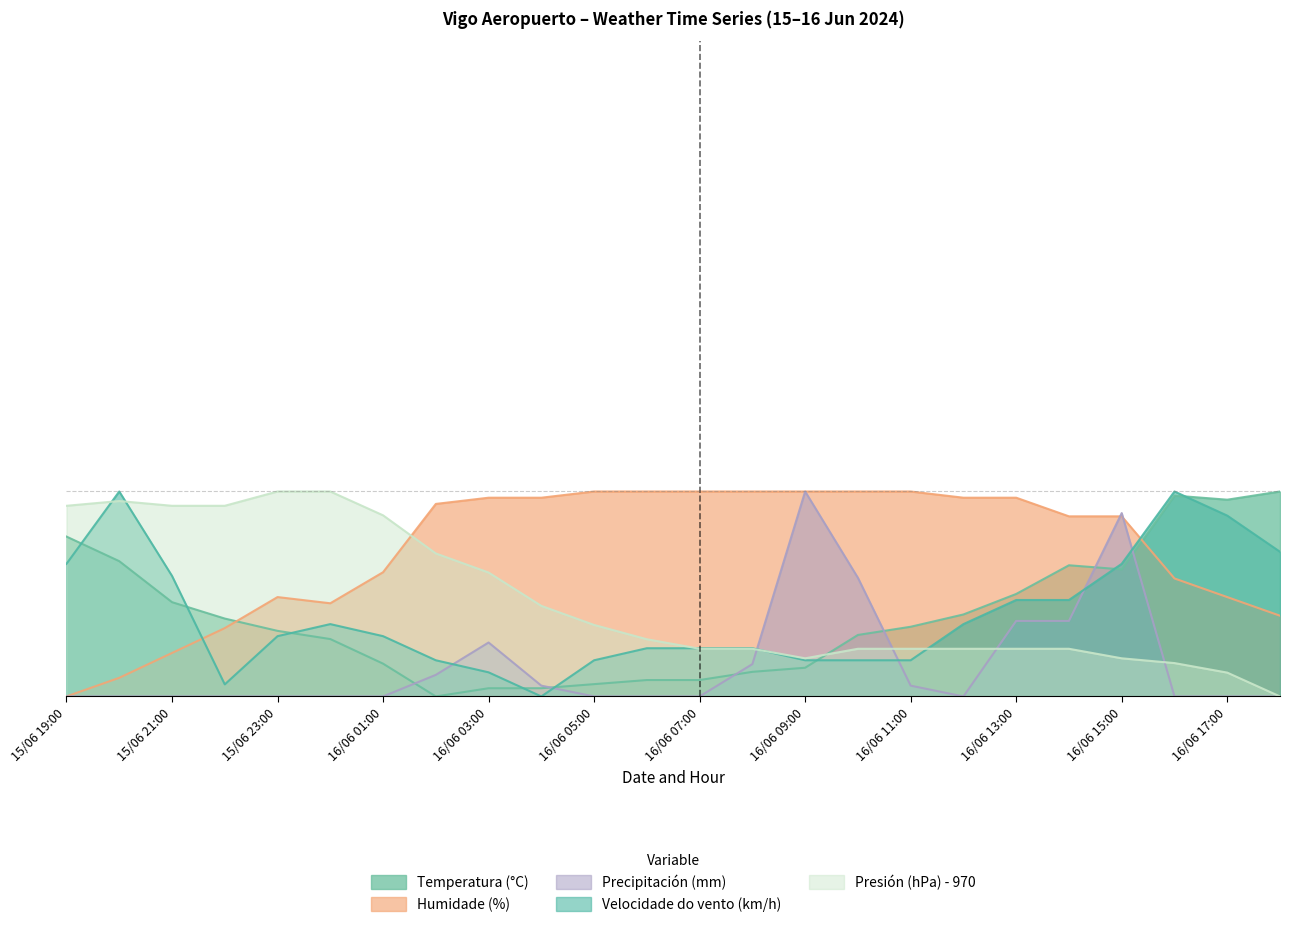

What is the difference between the Velocidade do vento (km/h) values at 16/06 16:00 and 16/06 02:00?

82.4